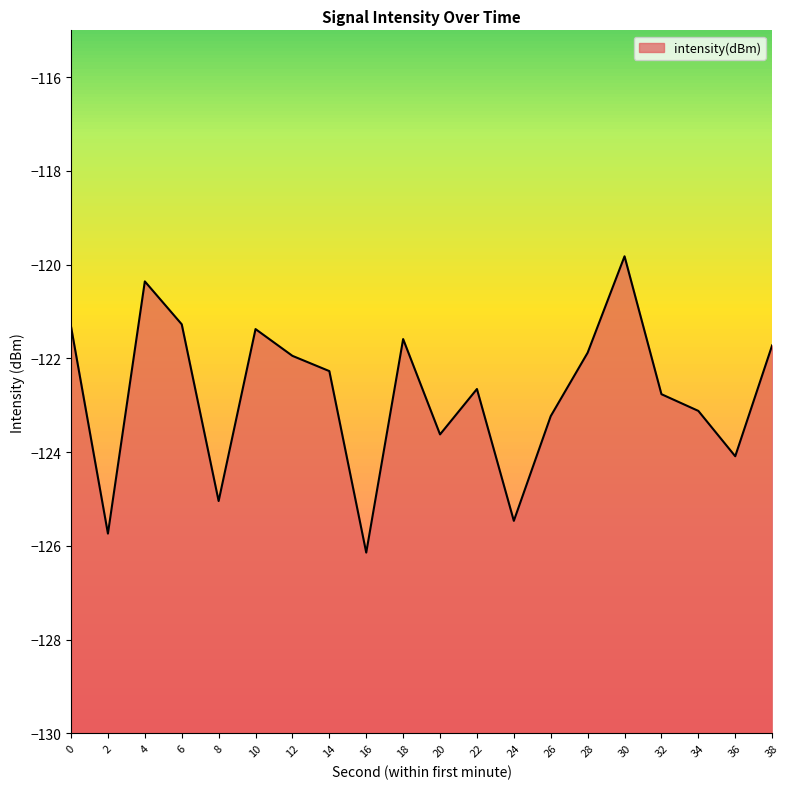

List the labels in order of value, largest first.

30, 4, 6, 0, 10, 18, 38, 28, 12, 14, 22, 32, 34, 26, 20, 36, 8, 24, 2, 16